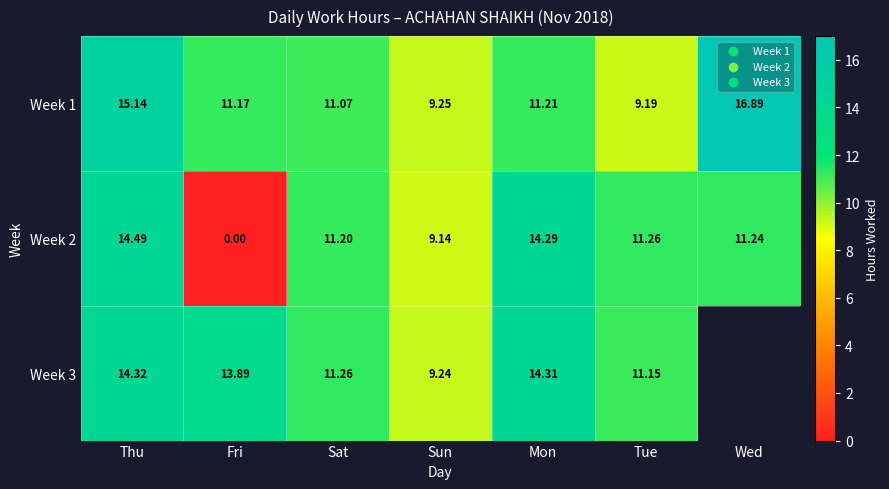

At which label does Week 1 first exceed 11?

Thu